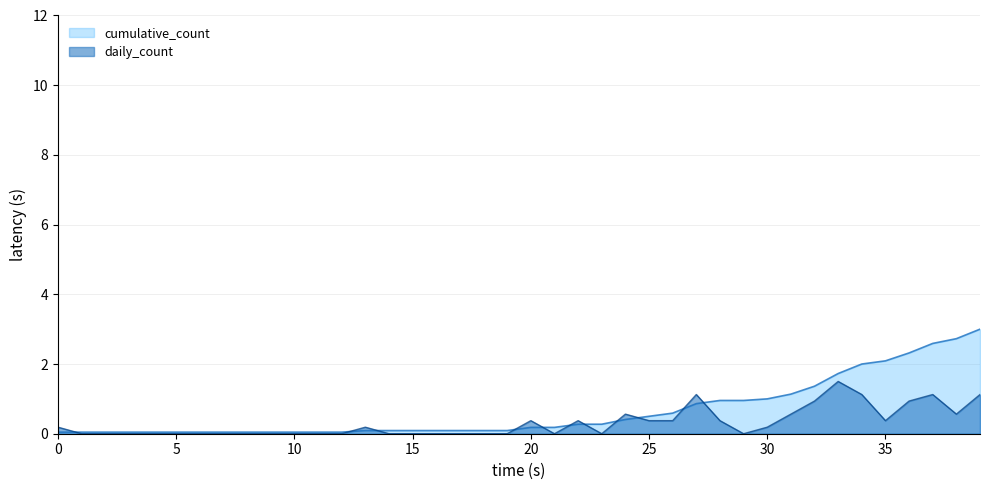

Rank the series at 2020/2/18 from lowest to highest value.

daily_count, cumulative_count